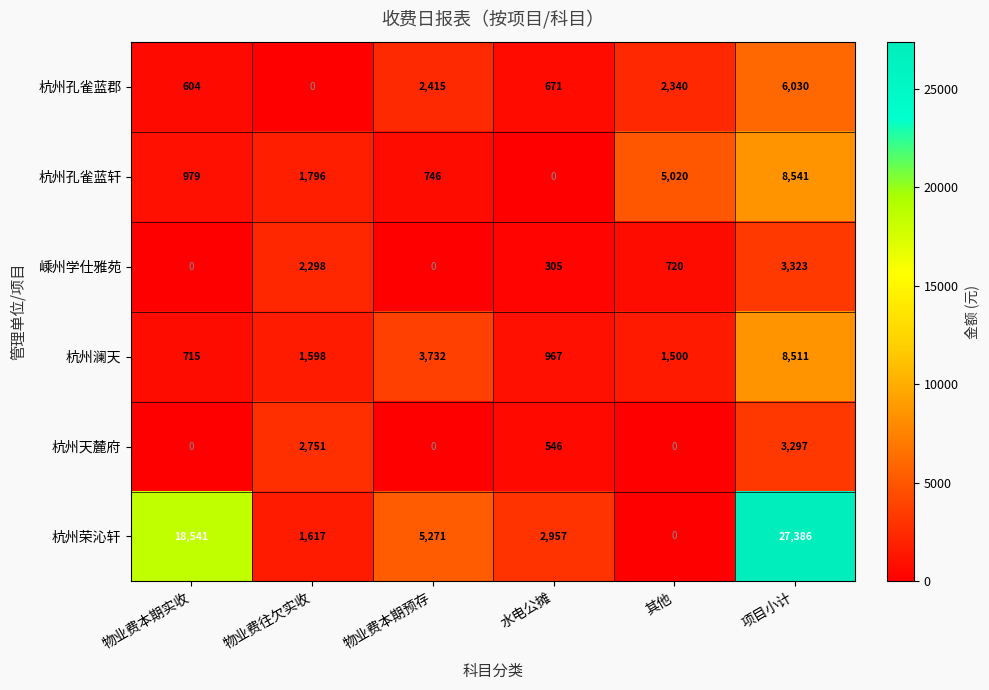

What is the average value of the 嵊州学仕雅苑 series?

1108